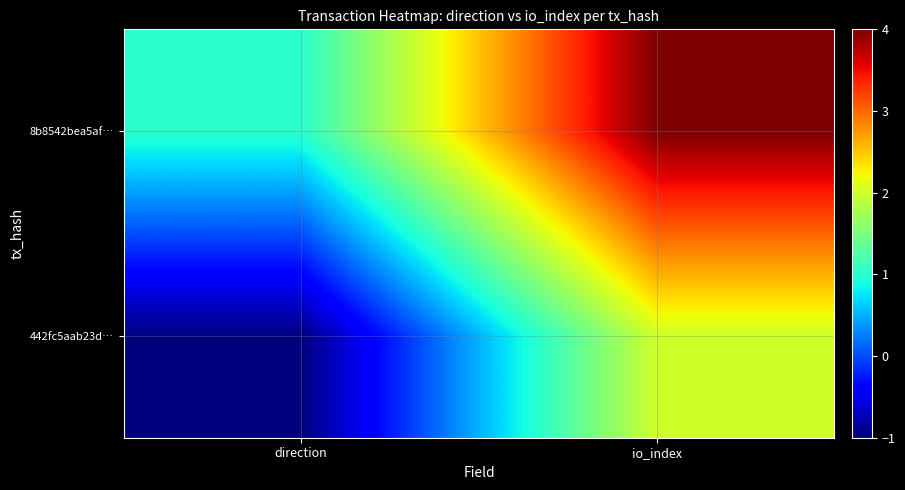

At how many categories does at least one series exceed 3?

1